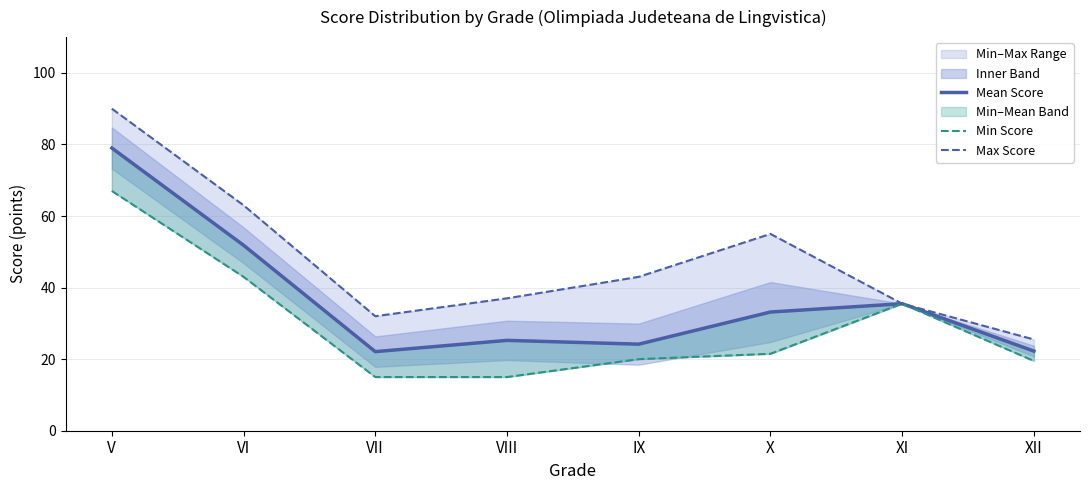

At which category is the sum across all series the highest?

V